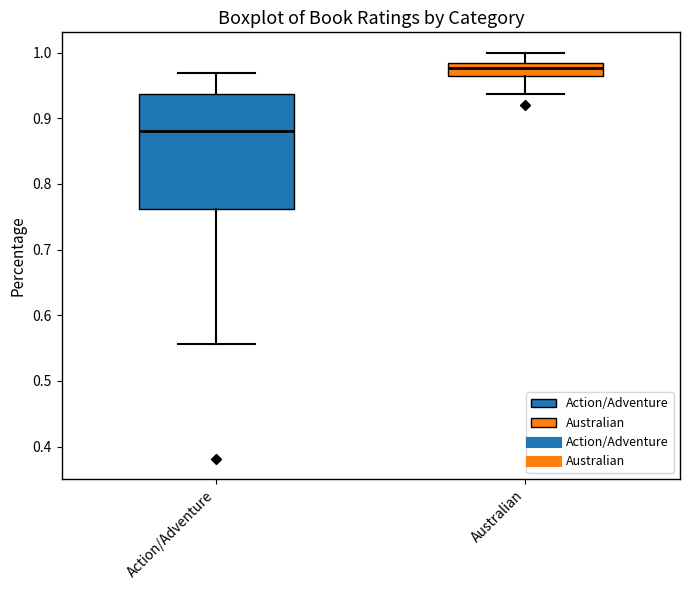

Which box is the tallest, from its lower edge to its upper edge?

Action/Adventure